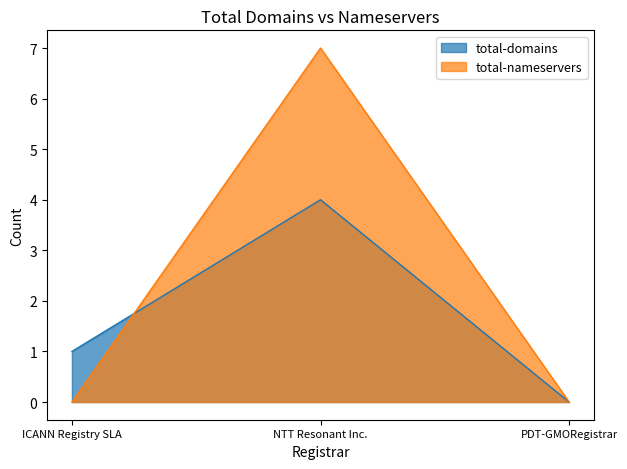

How many data points in total-nameservers are above 0?

1